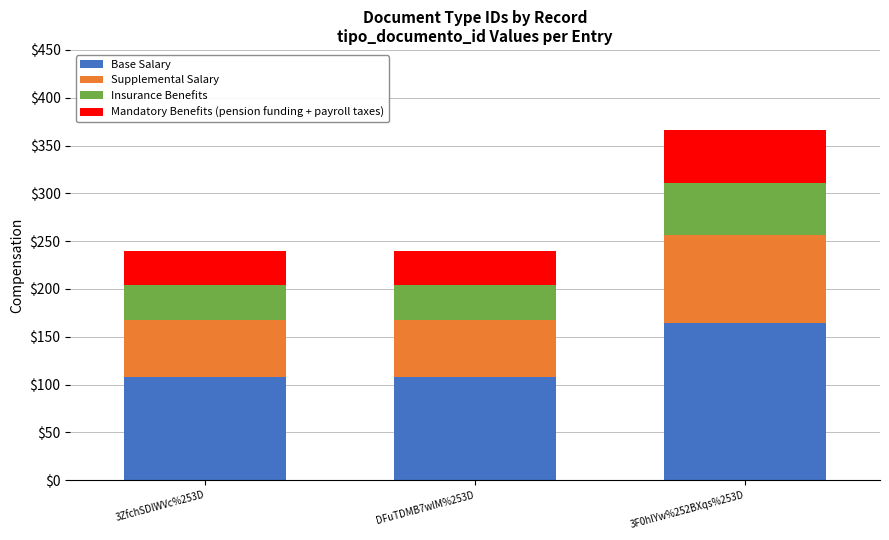

What is the total value across all series at 3ZfchSDlWVc%253D?

240.0